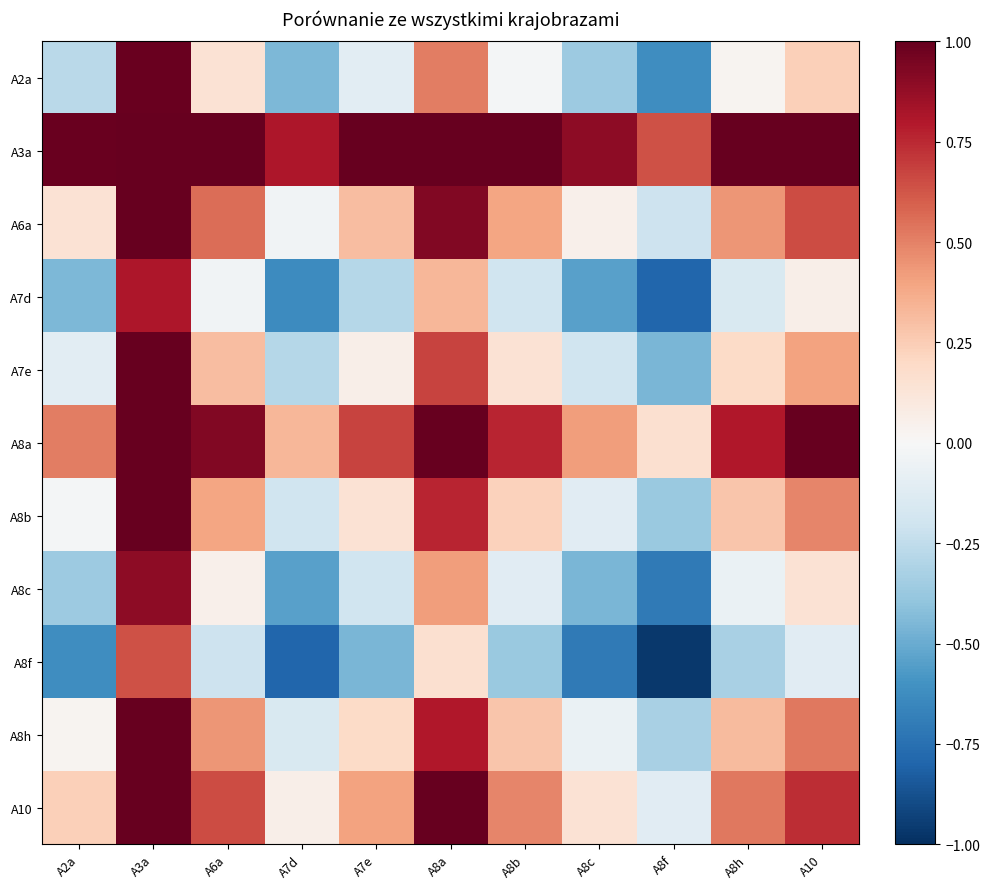

Reading left to right, what are all the values shown in this chart?

A2a: A2a=-0.3	A3a=1.0	A6a=0.1	A7d=-0.4	A7e=-0.1	A8a=0.5	A8b=-0.0	A8c=-0.4	A8f=-0.6	A8h=0.0	A10=0.2
A3a: A2a=1.0	A3a=2.2	A6a=1.4	A7d=0.8	A7e=1.2	A8a=1.8	A8b=1.2	A8c=0.9	A8f=0.6	A8h=1.3	A10=1.5
A6a: A2a=0.1	A3a=1.4	A6a=0.6	A7d=-0.0	A7e=0.3	A8a=0.9	A8b=0.4	A8c=0.1	A8f=-0.2	A8h=0.4	A10=0.6
A7d: A2a=-0.4	A3a=0.8	A6a=-0.0	A7d=-0.6	A7e=-0.3	A8a=0.3	A8b=-0.2	A8c=-0.5	A8f=-0.8	A8h=-0.2	A10=0.1
A7e: A2a=-0.1	A3a=1.2	A6a=0.3	A7d=-0.3	A7e=0.1	A8a=0.7	A8b=0.1	A8c=-0.2	A8f=-0.5	A8h=0.2	A10=0.4
A8a: A2a=0.5	A3a=1.8	A6a=0.9	A7d=0.3	A7e=0.7	A8a=1.3	A8b=0.8	A8c=0.4	A8f=0.2	A8h=0.8	A10=1.0
A8b: A2a=-0.0	A3a=1.2	A6a=0.4	A7d=-0.2	A7e=0.1	A8a=0.8	A8b=0.2	A8c=-0.1	A8f=-0.4	A8h=0.3	A10=0.5
A8c: A2a=-0.4	A3a=0.9	A6a=0.1	A7d=-0.5	A7e=-0.2	A8a=0.4	A8b=-0.1	A8c=-0.5	A8f=-0.7	A8h=-0.1	A10=0.1
A8f: A2a=-0.6	A3a=0.6	A6a=-0.2	A7d=-0.8	A7e=-0.5	A8a=0.2	A8b=-0.4	A8c=-0.7	A8f=-1.0	A8h=-0.3	A10=-0.1
A8h: A2a=0.0	A3a=1.3	A6a=0.4	A7d=-0.2	A7e=0.2	A8a=0.8	A8b=0.3	A8c=-0.1	A8f=-0.3	A8h=0.3	A10=0.5
A10: A2a=0.2	A3a=1.5	A6a=0.6	A7d=0.1	A7e=0.4	A8a=1.0	A8b=0.5	A8c=0.1	A8f=-0.1	A8h=0.5	A10=0.7